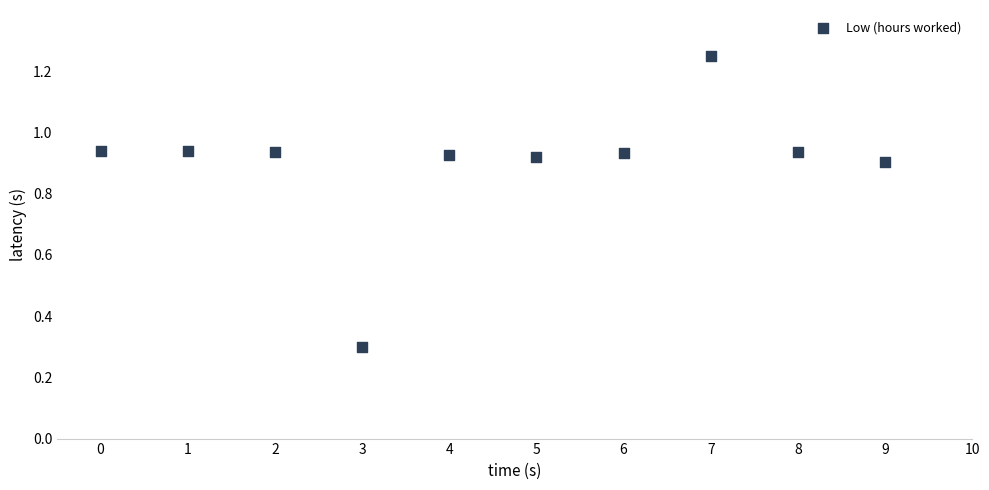

What Y value in the scatter plot is closest to 0?

0.3